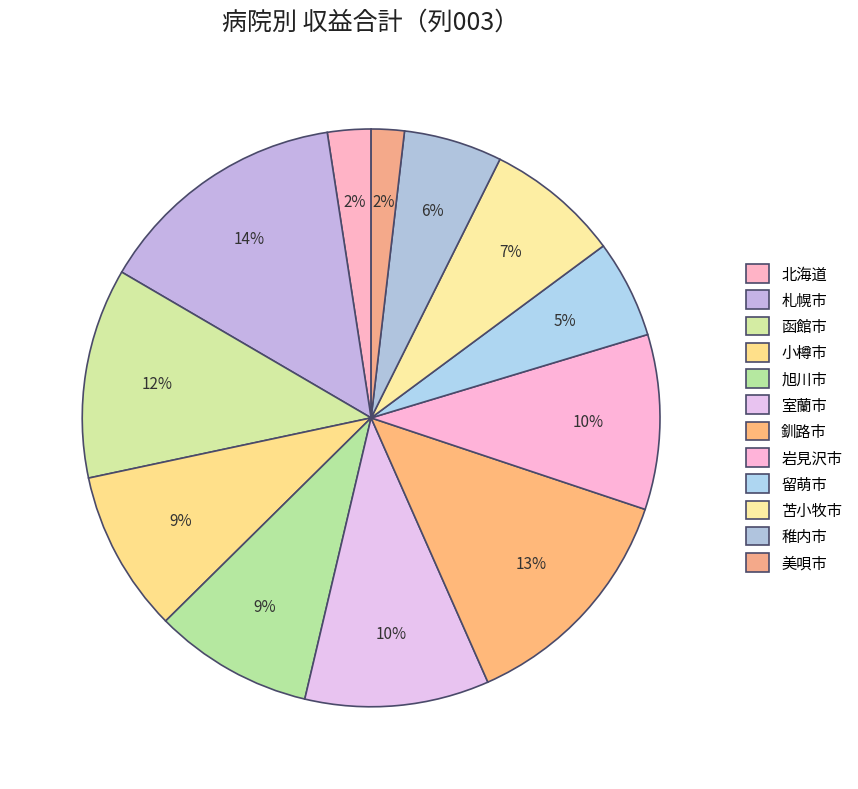

Which slice is the smallest?

美唄市